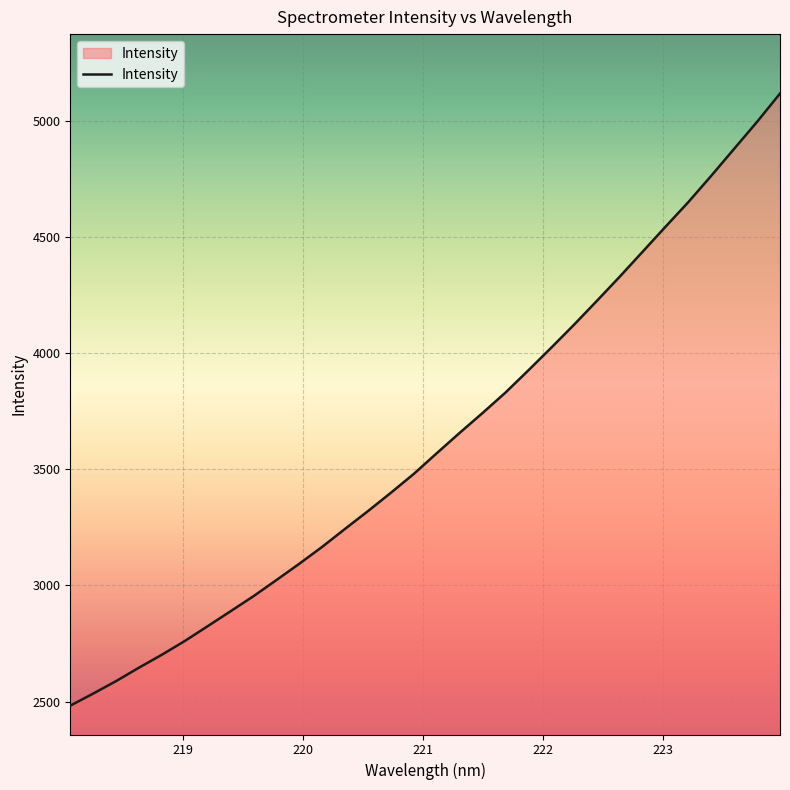

What is the maximum value shown in the chart?

5116.1